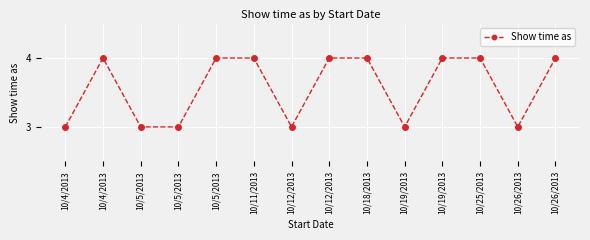

Which has a higher value, 10/5/2013 or 10/5/2013?

10/5/2013